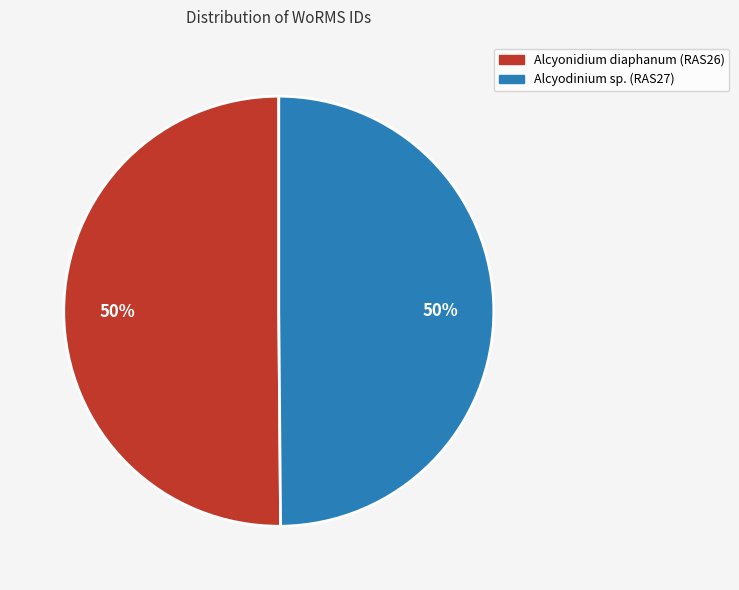

What is the ratio of the value at Alcyodinium sp. (RAS27) to the value at Alcyonidium diaphanum (RAS26)?

1.0